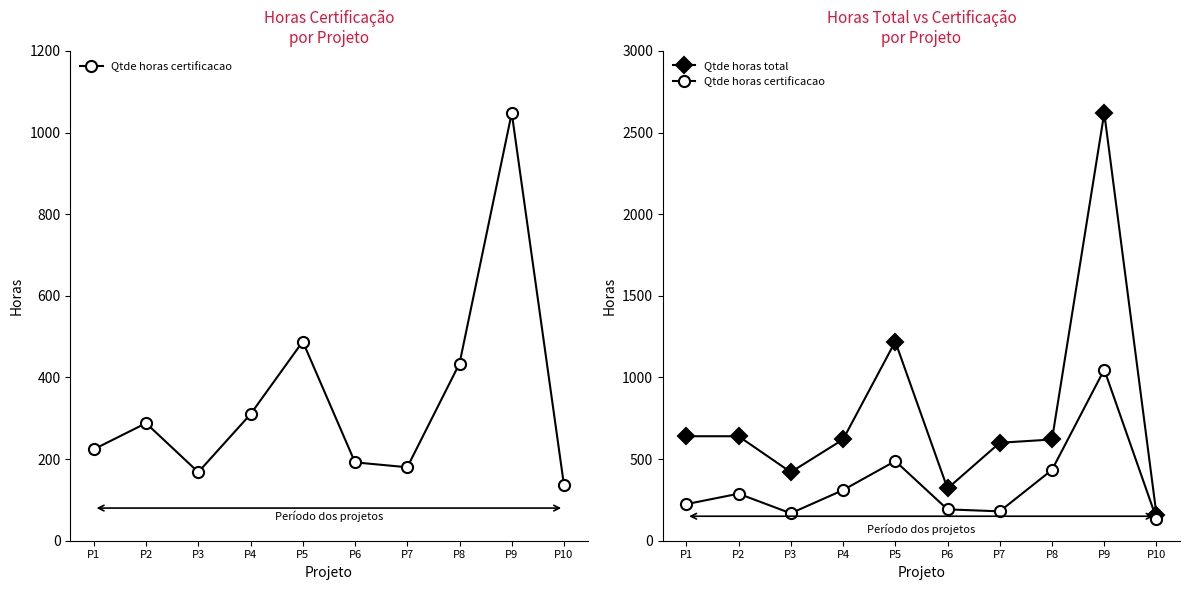

Rank the series by their average value, from lowest to highest.

Qtde horas certificacao, Qtde horas total